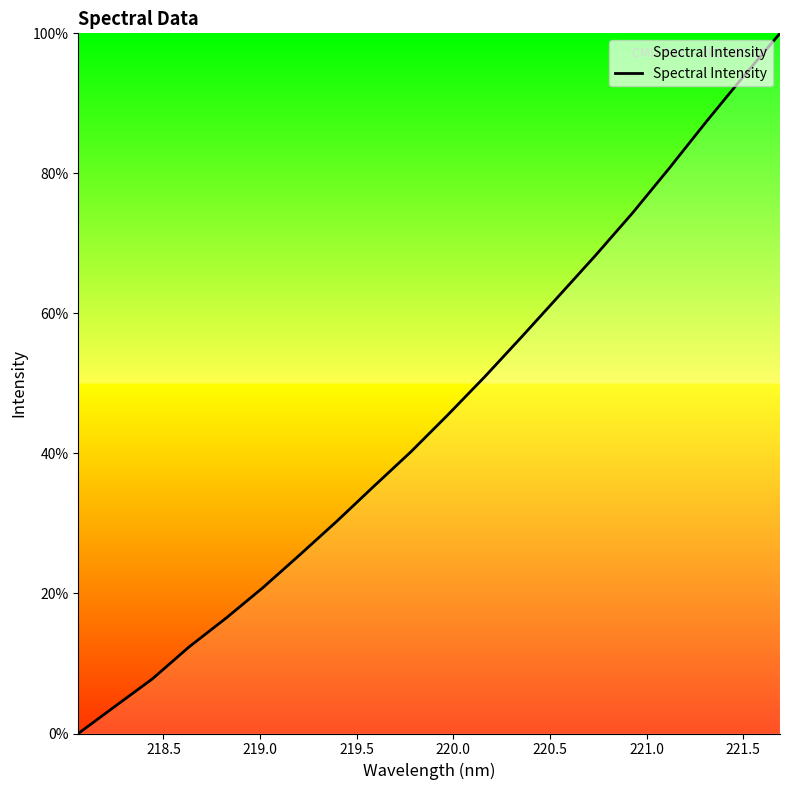

What is the maximum value shown in the chart?

100.0